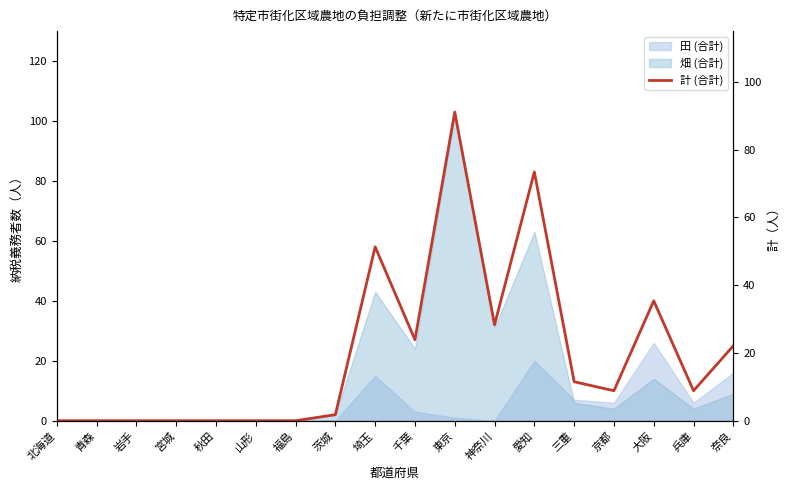

What is the change in value from 岩手 to 愛知?

+83